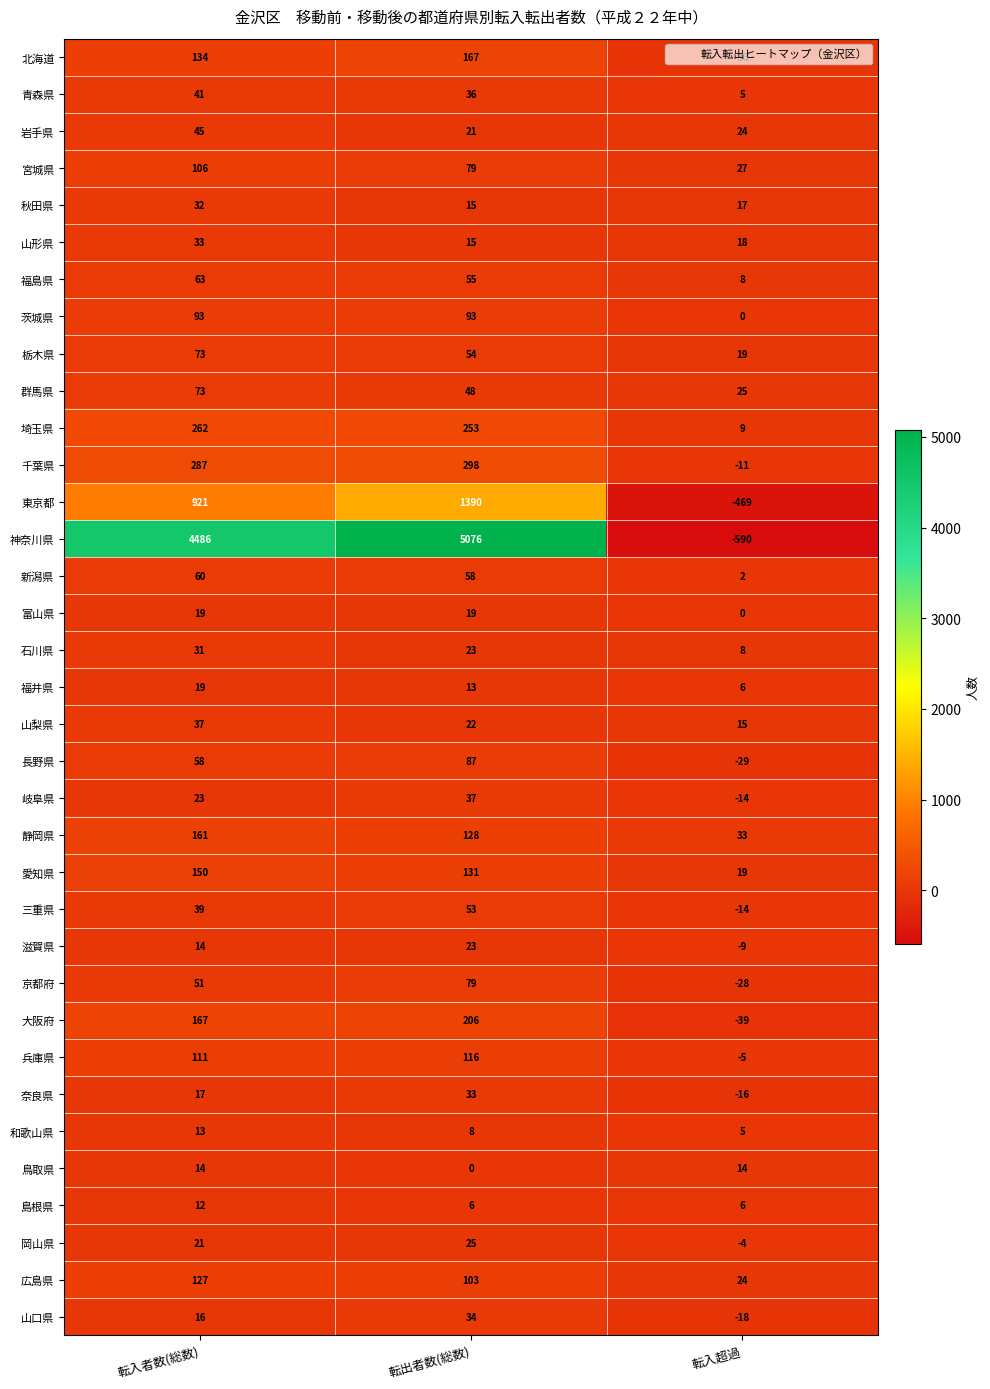

Which series has the largest range (max minus min)?

神奈川県